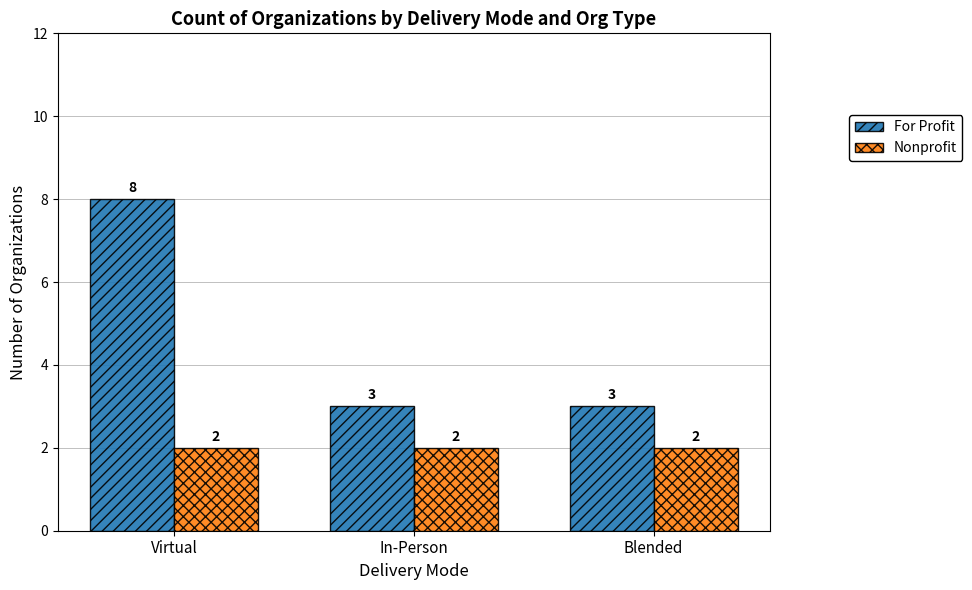

Is it true that For Profit equals 8 at Virtual?

True